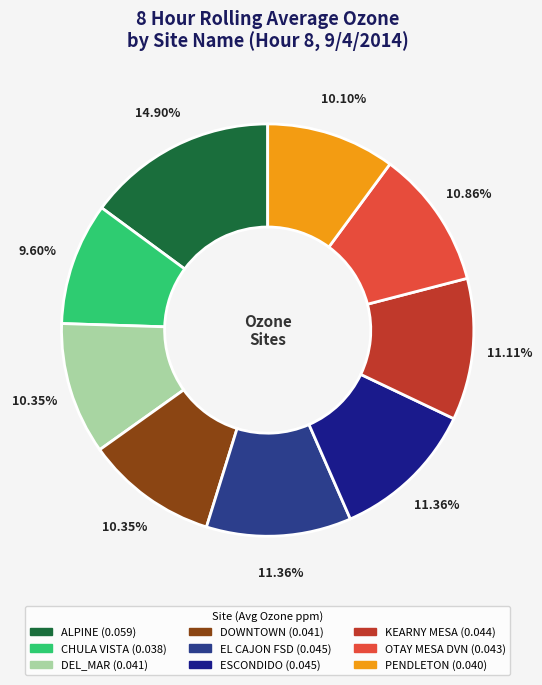

What is the total percentage of EL CAJON FSD and DEL_MAR?

21.7%